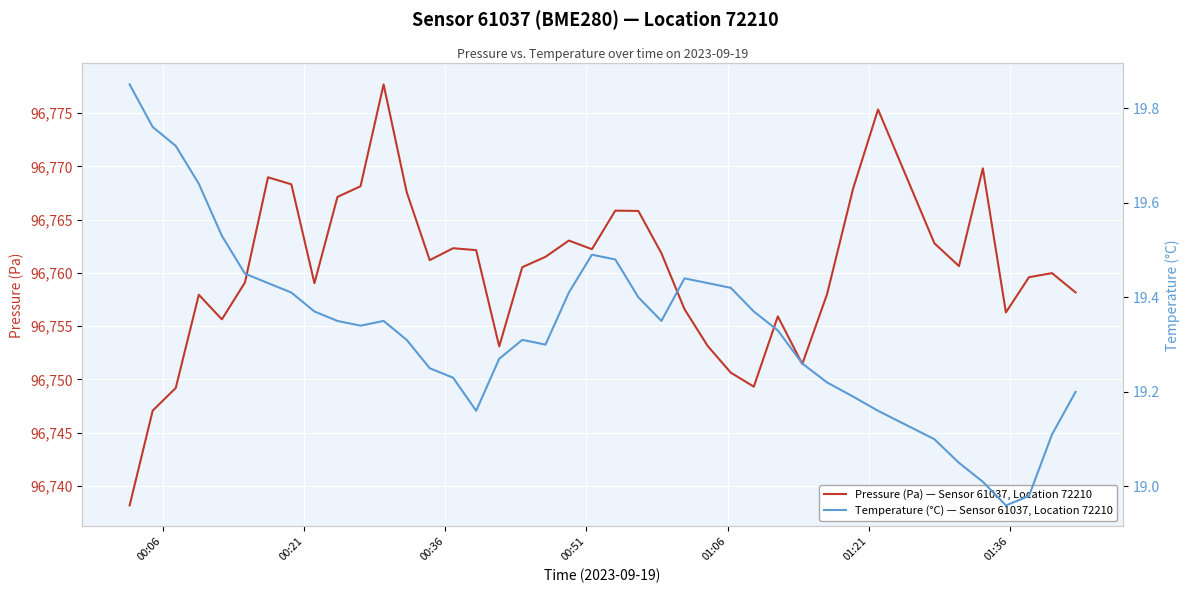

What is the sum of all Pressure (Pa) — Sensor 61037, Location 72210 values?

3870408.9